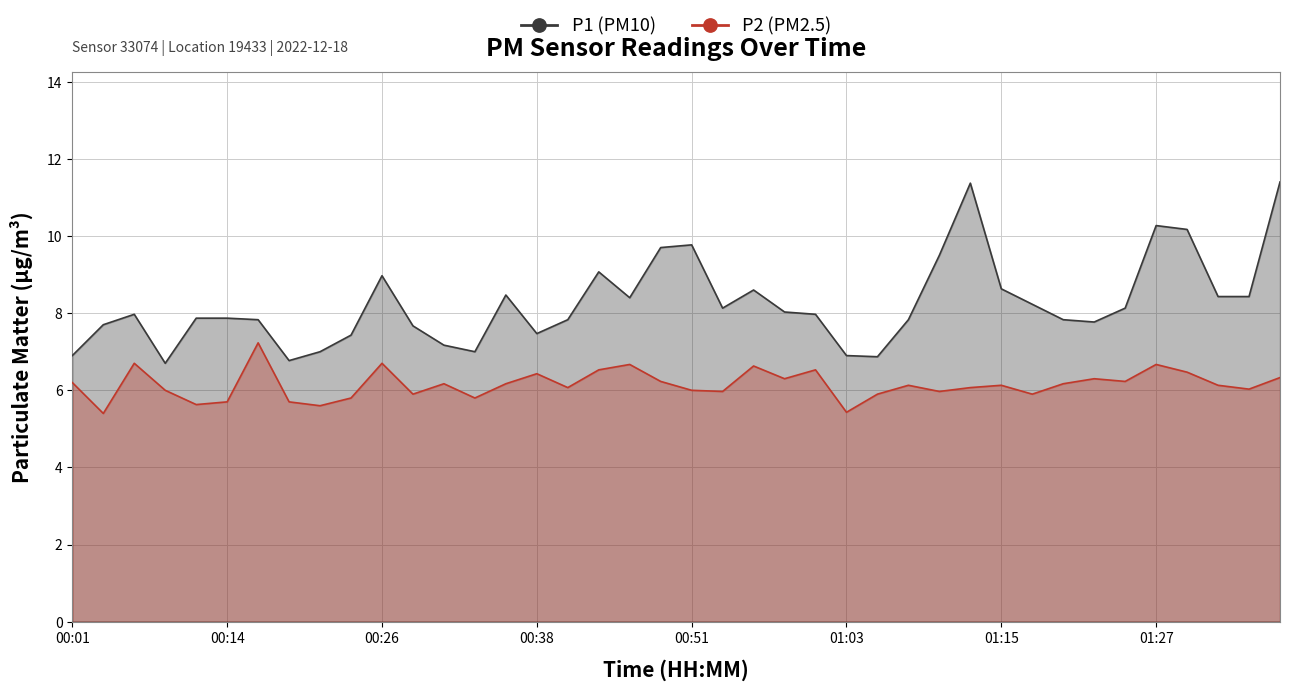

What is the value of the P2 point at the 3rd from the left?

6.7